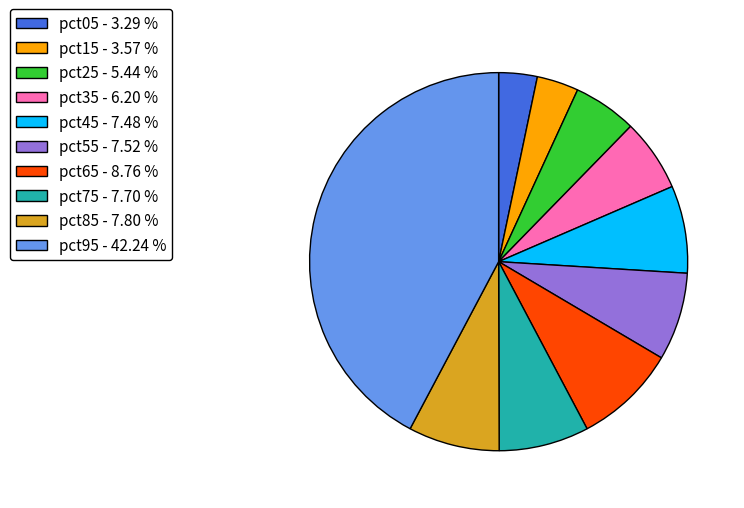

Is there a majority slice in this chart?

No